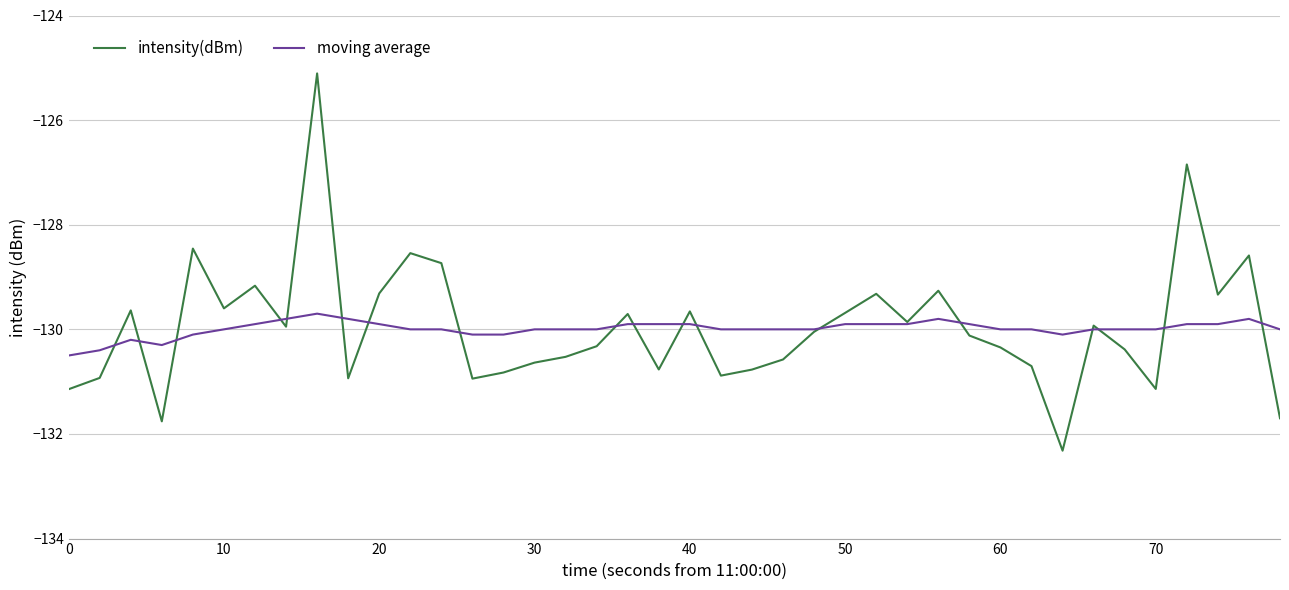

Which series has the largest range (max minus min)?

intensity(dBm)